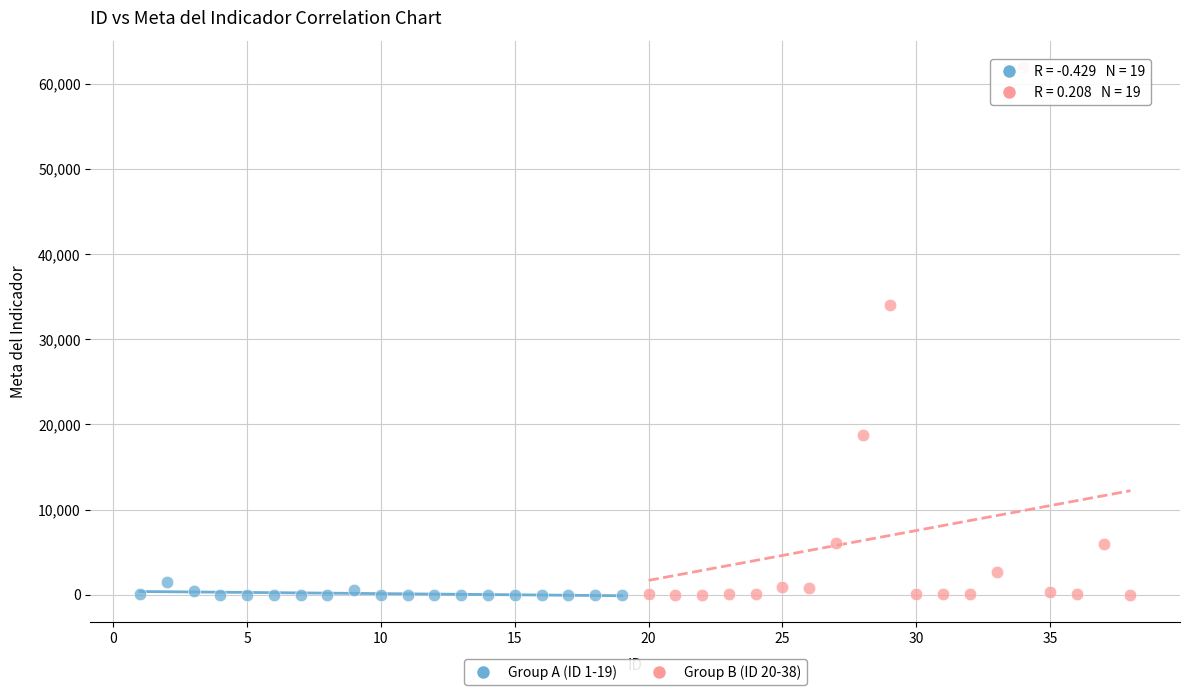

What are all the series names shown in the legend?

Group A (ID 1-19), Group B (ID 20-38)